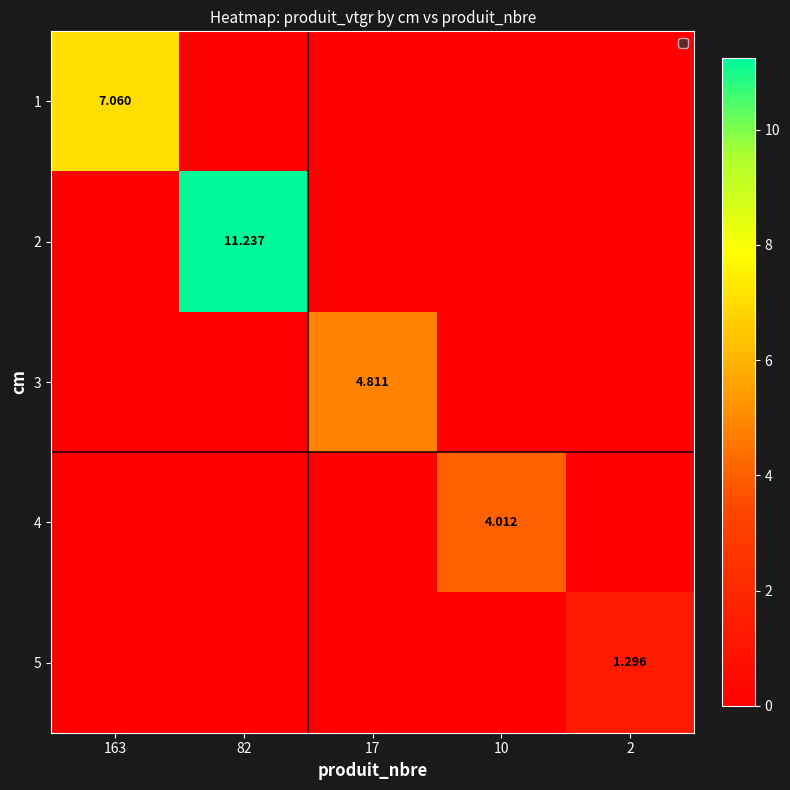

What is the maximum value shown in the chart?

11.2